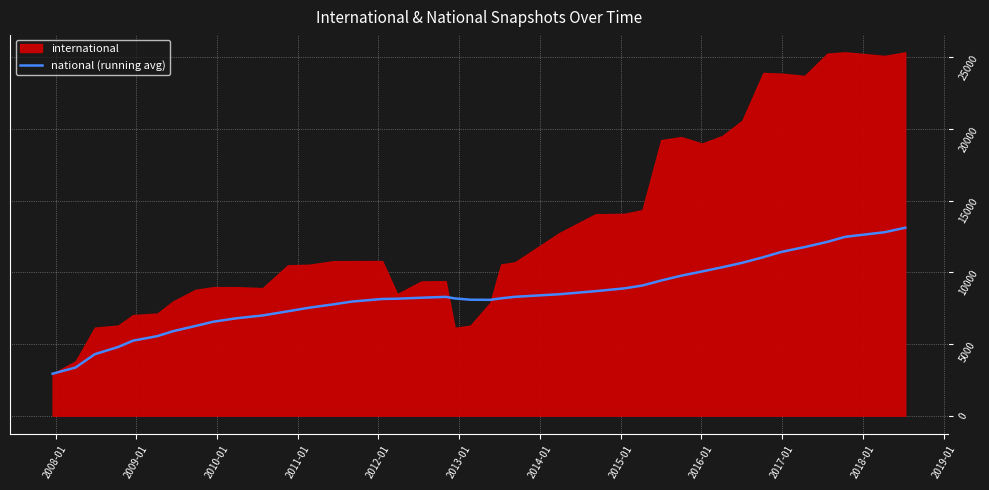

What is the highest value of the national (running avg) series?

13108.3